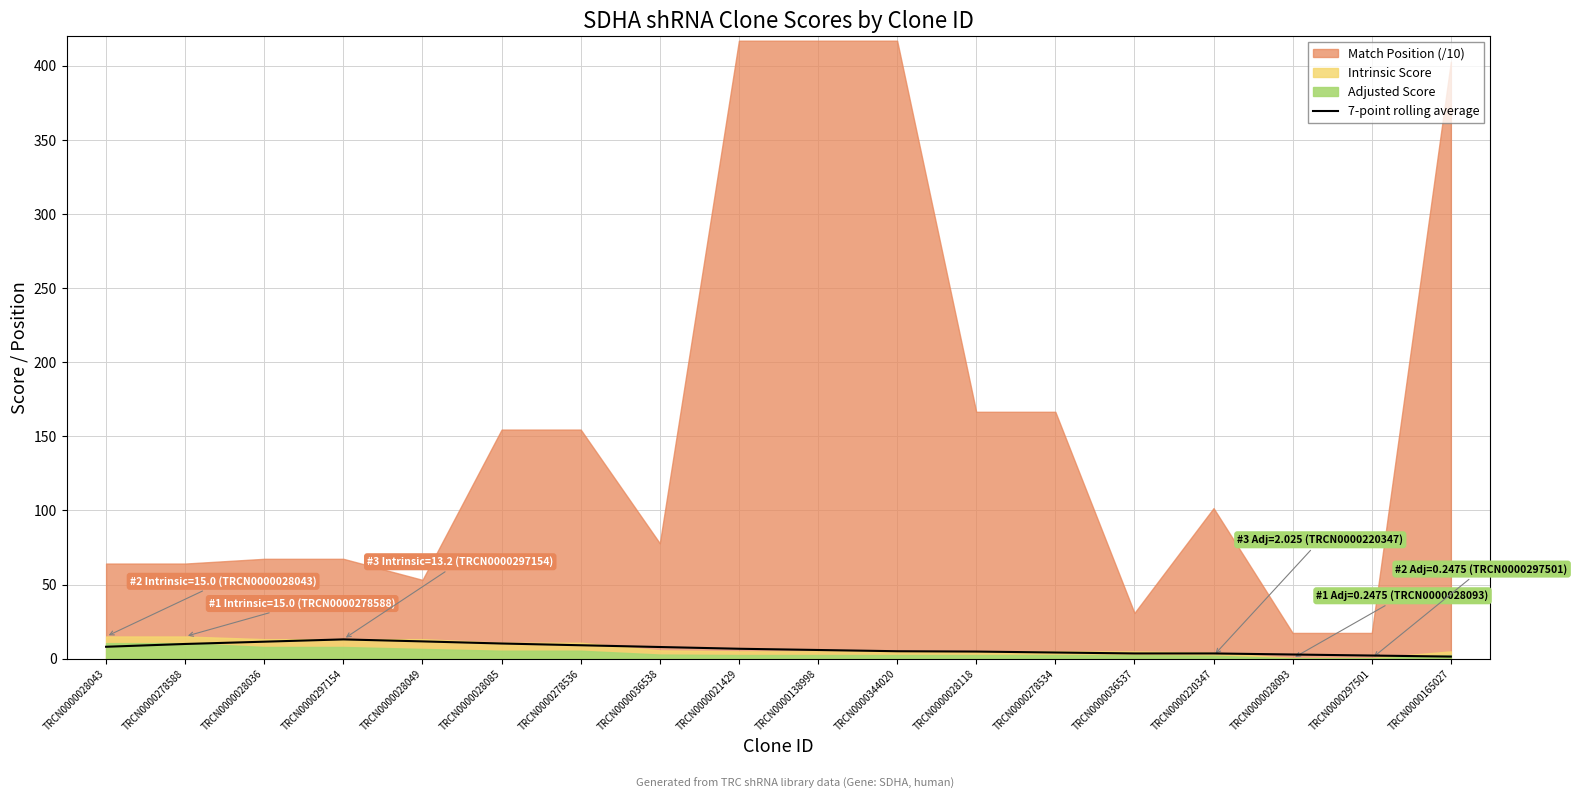

Is it true that 7-point rolling average equals 4.8 at TRCN0000028118?

True